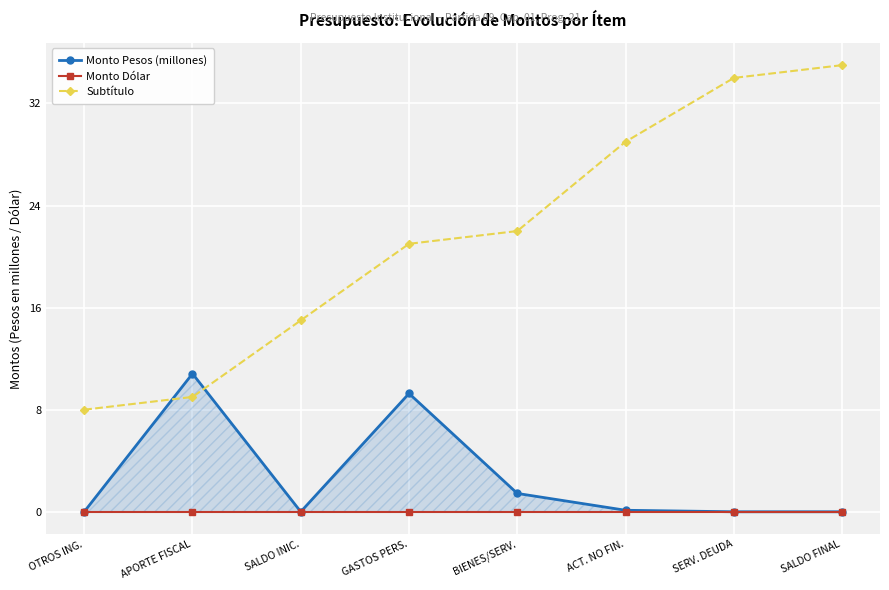

After their last crossing, which series has the higher values: Monto Pesos (millones) or Subtítulo?

Subtítulo